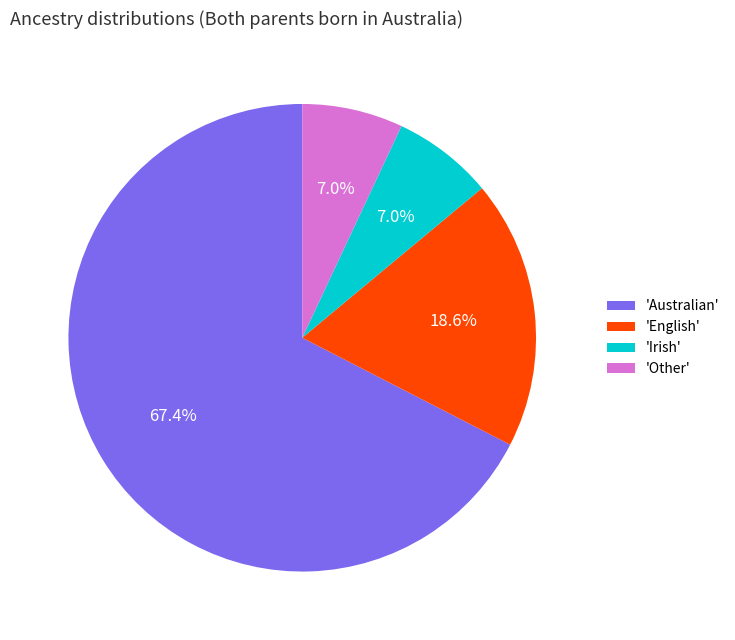

To the nearest percent, what is the average slice percentage?

25%